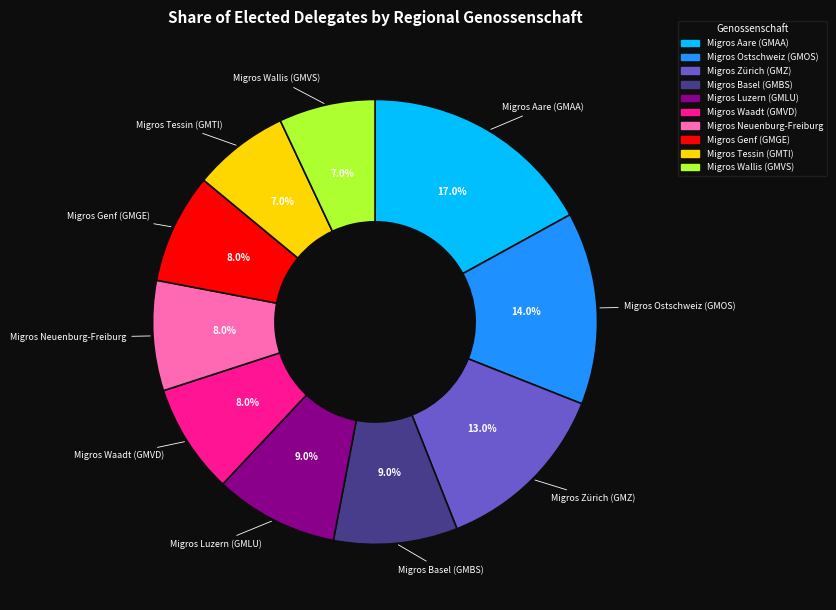

To the nearest percent, what is the average slice percentage?

10%